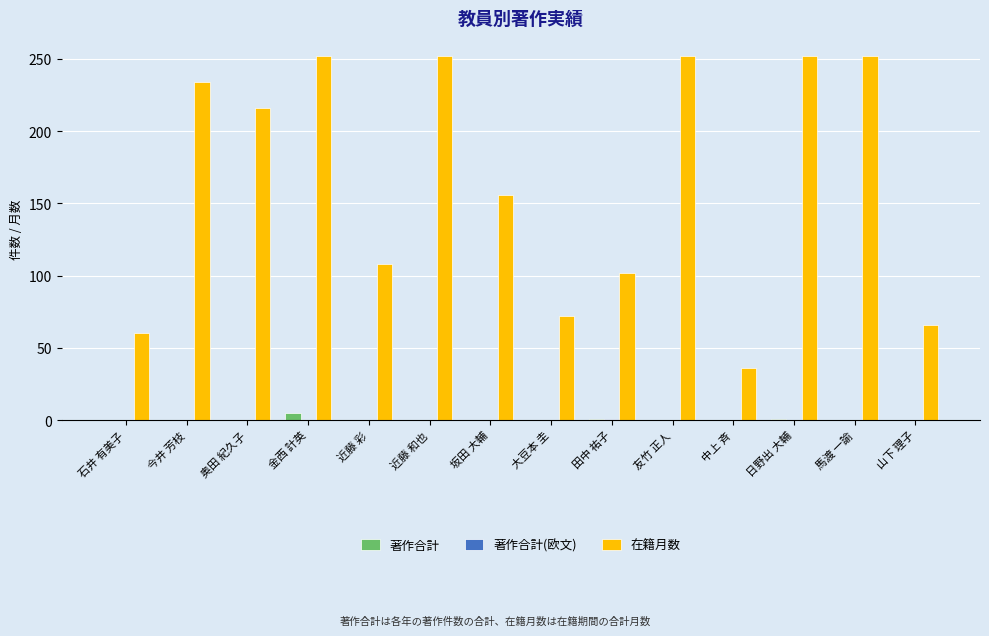

The 在籍月数 series shows 18 at 山下 理子. True or false?

False